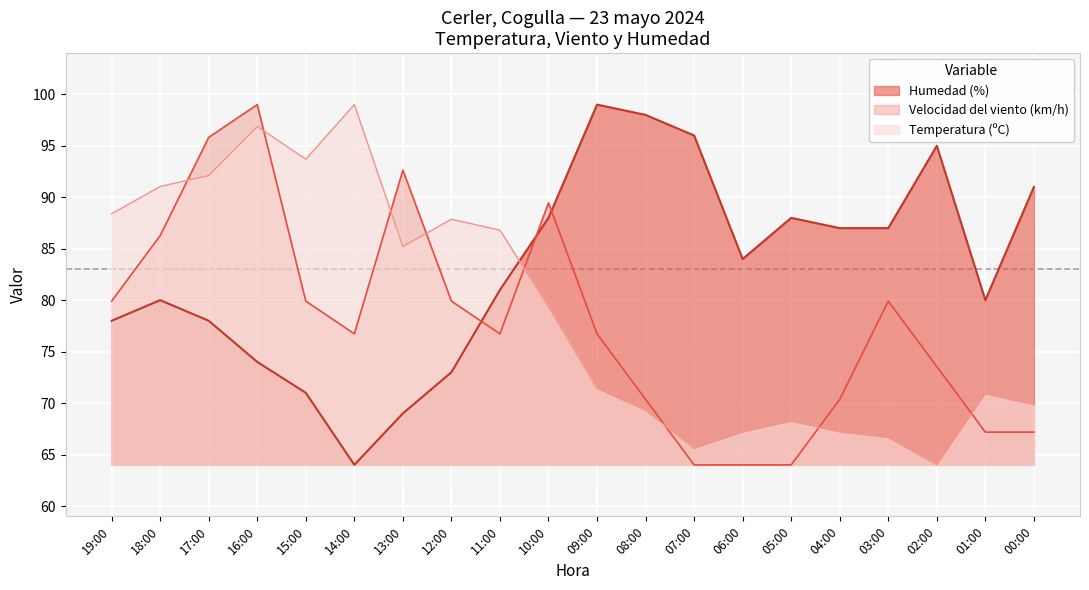

At which category does the chart reach its peak across all series?

09:00